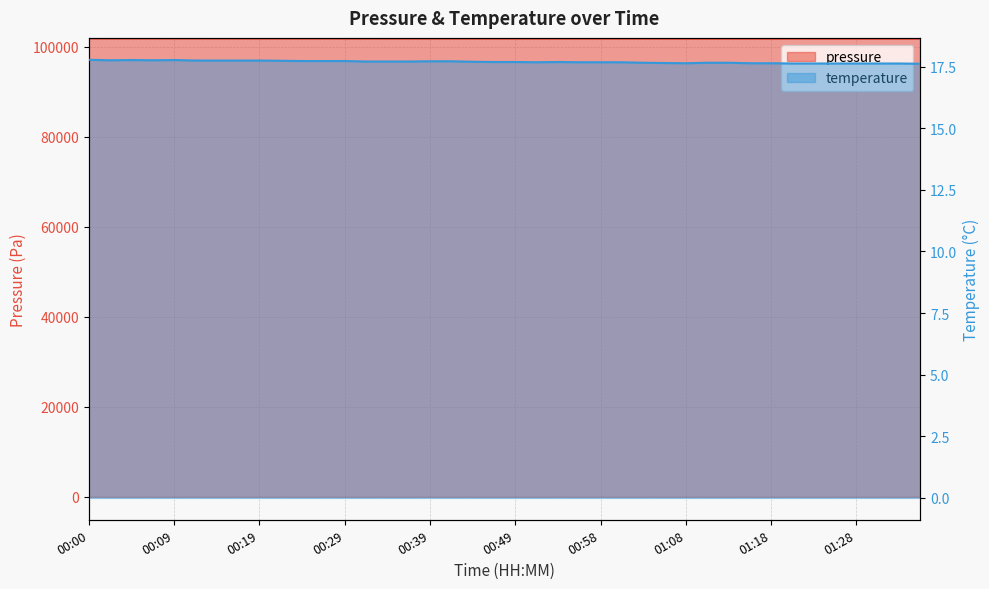

Between 00:27 and 00:39, which is larger?

00:27